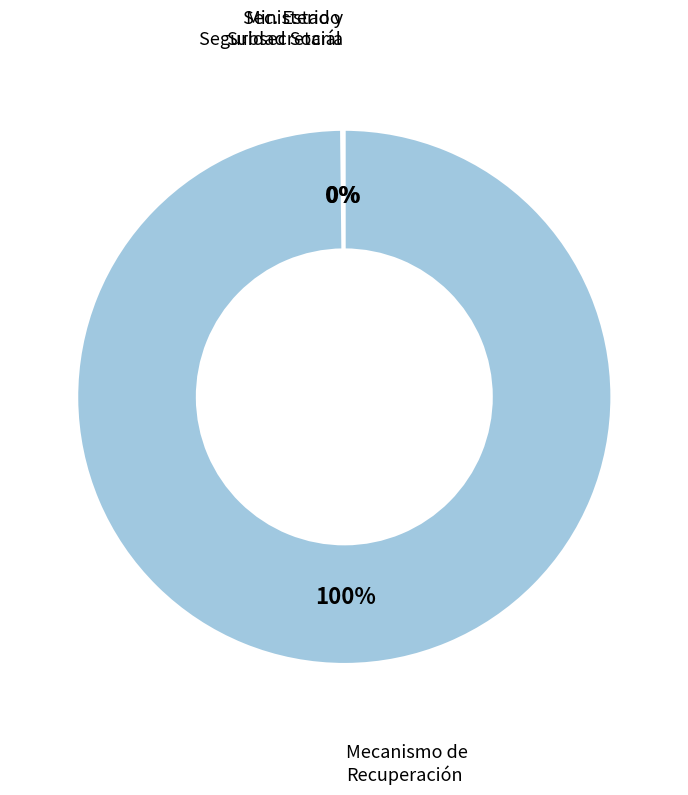

Which category has the biggest portion of the pie?

Mecanismo de Recuperación